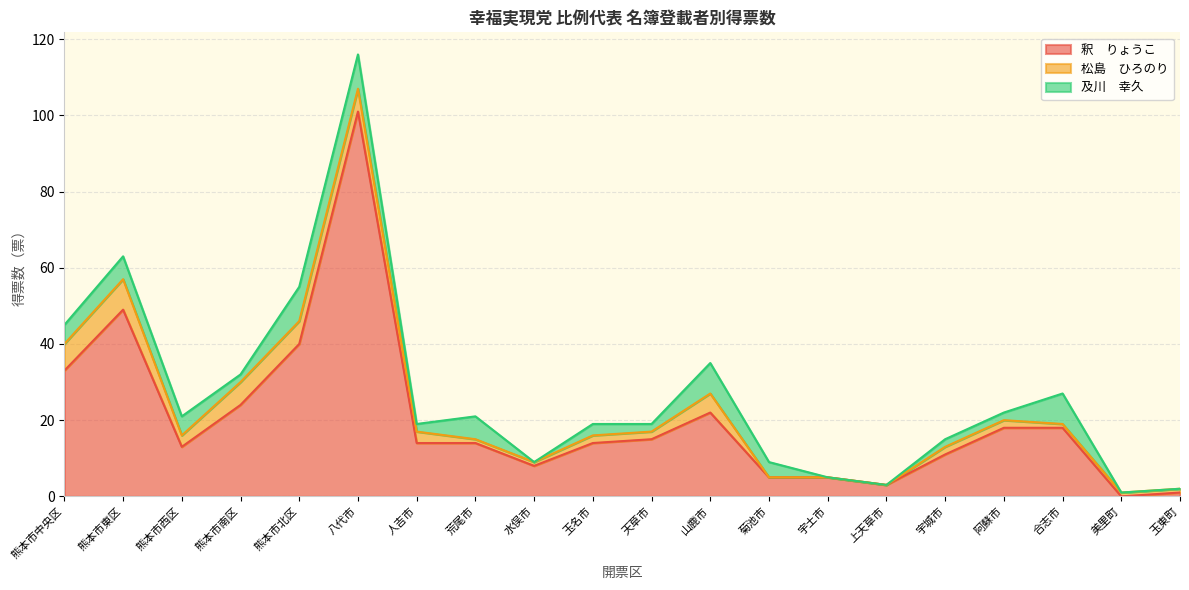

Count the 及川　幸久 values in the range 2 to 6.

11